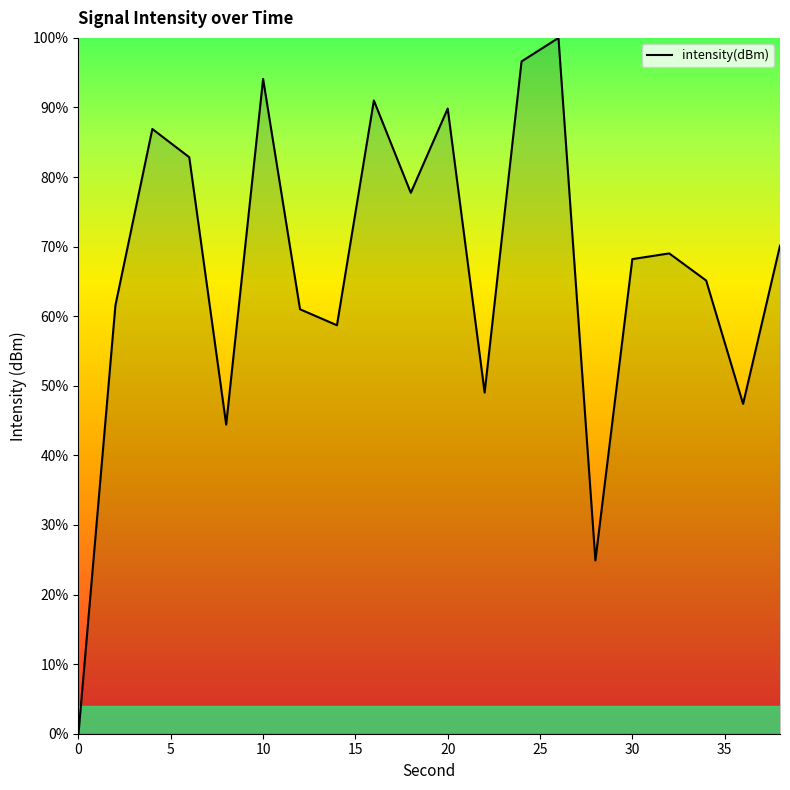

Reading left to right, what are all the values shown in this chart?

0.0	61.6	86.9	82.8	44.4	94.1	61.0	58.7	91.0	77.7	89.8	49.0	96.6	100.0	24.9	68.2	69.0	65.1	47.4	70.1